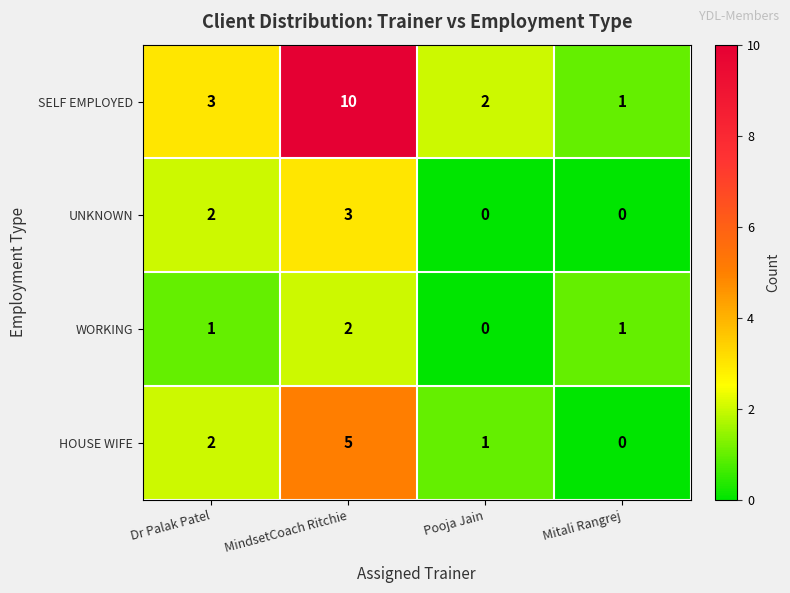

What is the sum of the WORKING values at Dr Palak Patel and MindsetCoach Ritchie?

3